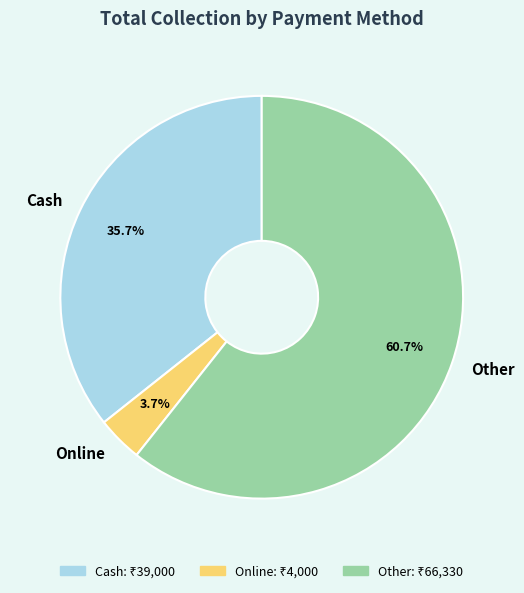

Do Other and Cash together represent more than half of the pie?

Yes